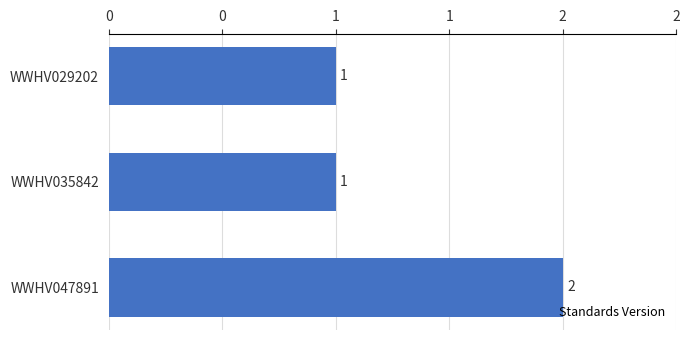

Are the bars horizontal?

Yes